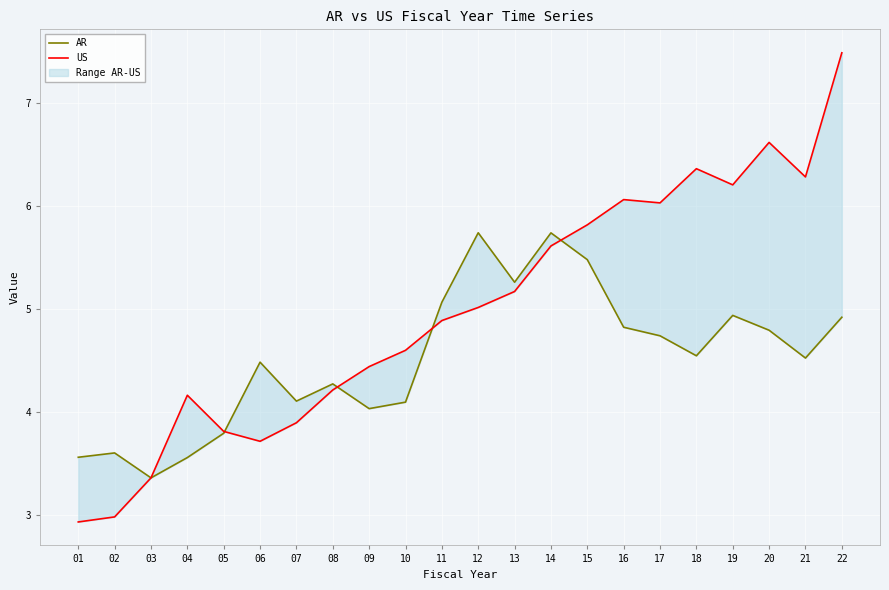

What is the value of the US point at the 3rd from the left?

3.4